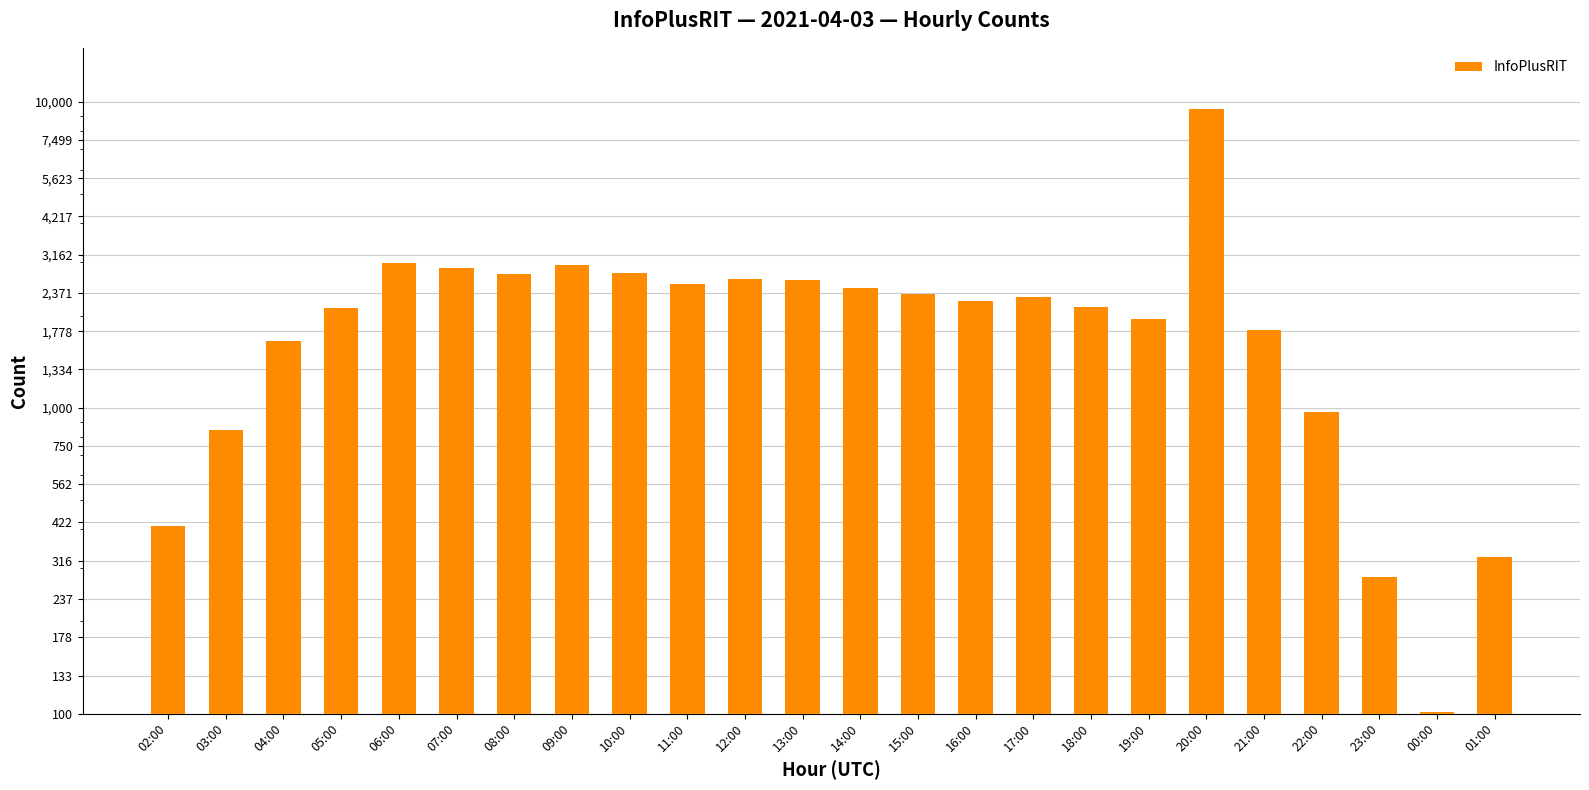

Reading right to left, list all the values displayed in this chart.

01:00=324	00:00=101	23:00=280	22:00=966	21:00=1789	20:00=9495	19:00=1941	18:00=2136	17:00=2307	16:00=2226	15:00=2356	14:00=2456	13:00=2604	12:00=2639	11:00=2537	10:00=2752	09:00=2931	08:00=2728	07:00=2867	06:00=2963	05:00=2120	04:00=1652	03:00=845	02:00=410